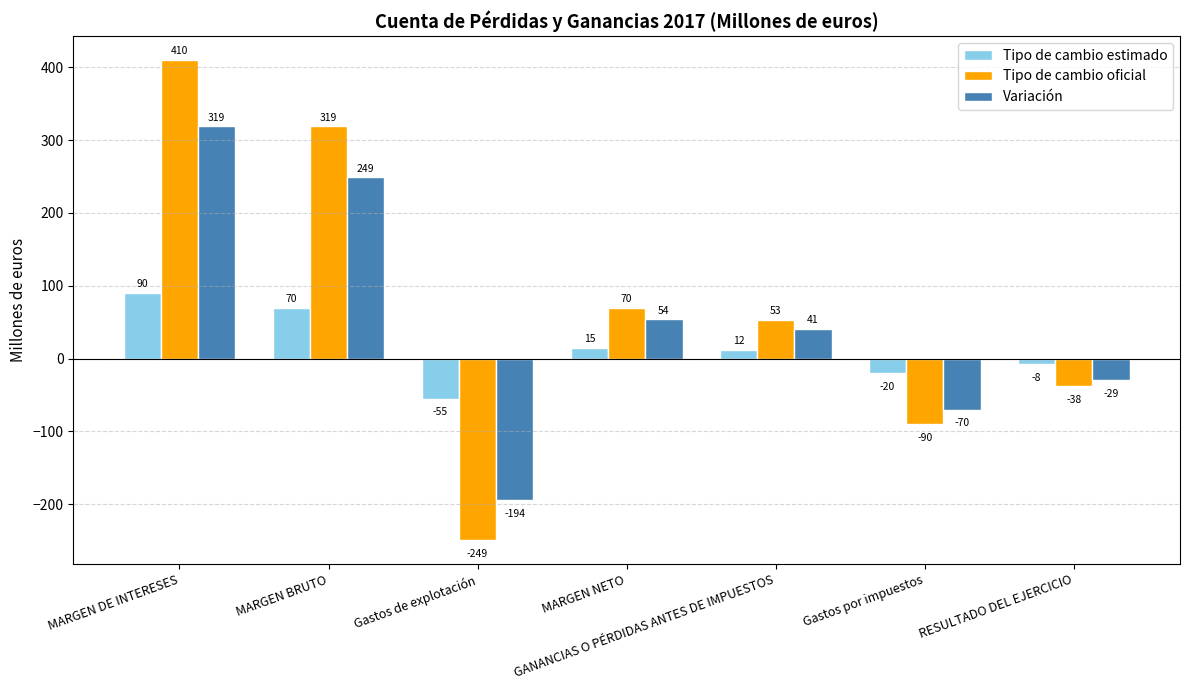

Rank the series by their maximum value, from lowest to highest.

Tipo de cambio estimado, Variación, Tipo de cambio oficial